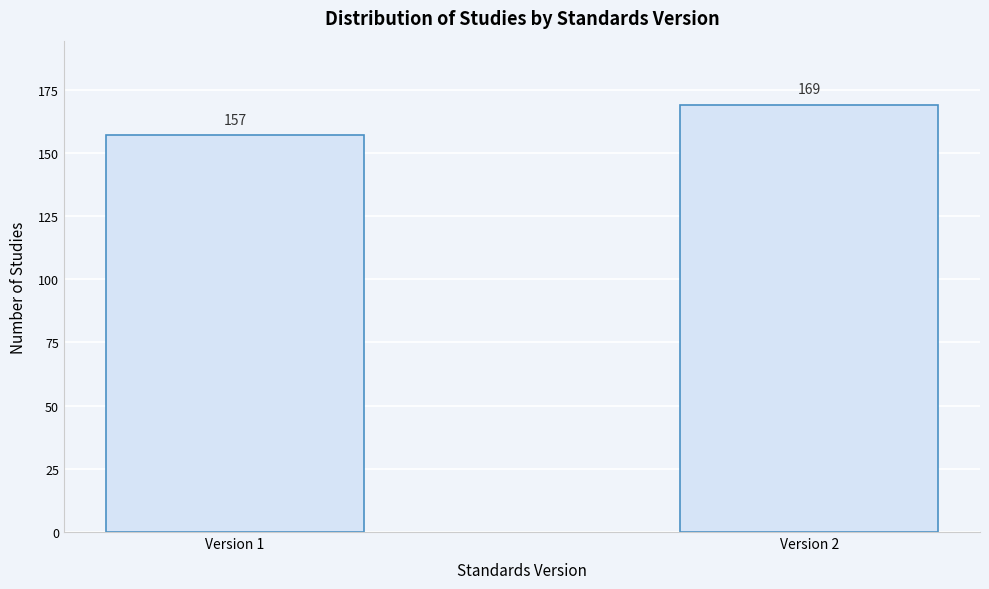

Reading right to left, list all the values displayed in this chart.

169	157